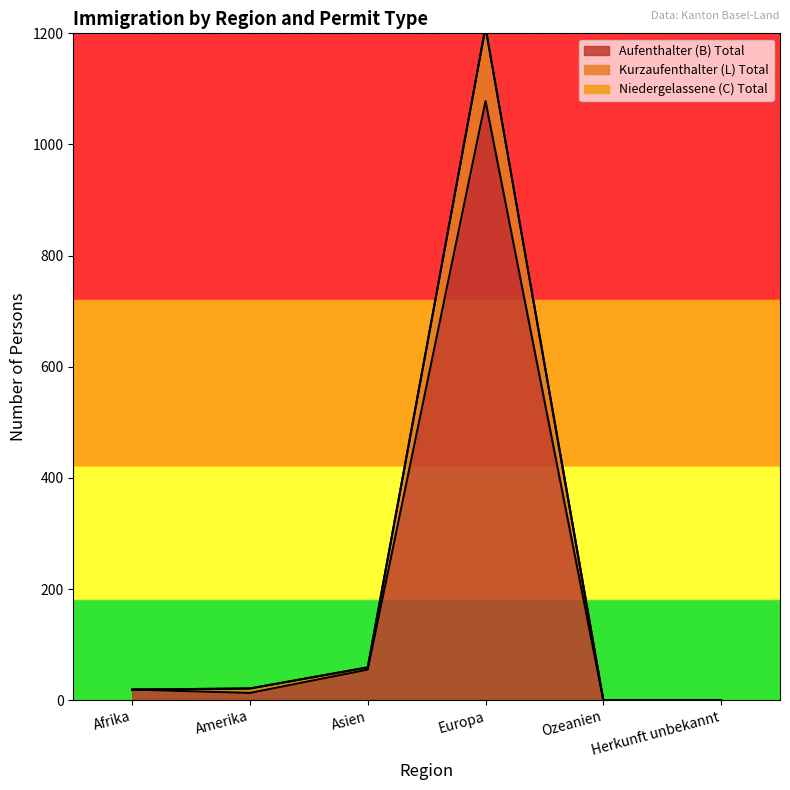

The value of Aufenthalter (B) Total at Herkunft unbekannt is 0. True or false?

True